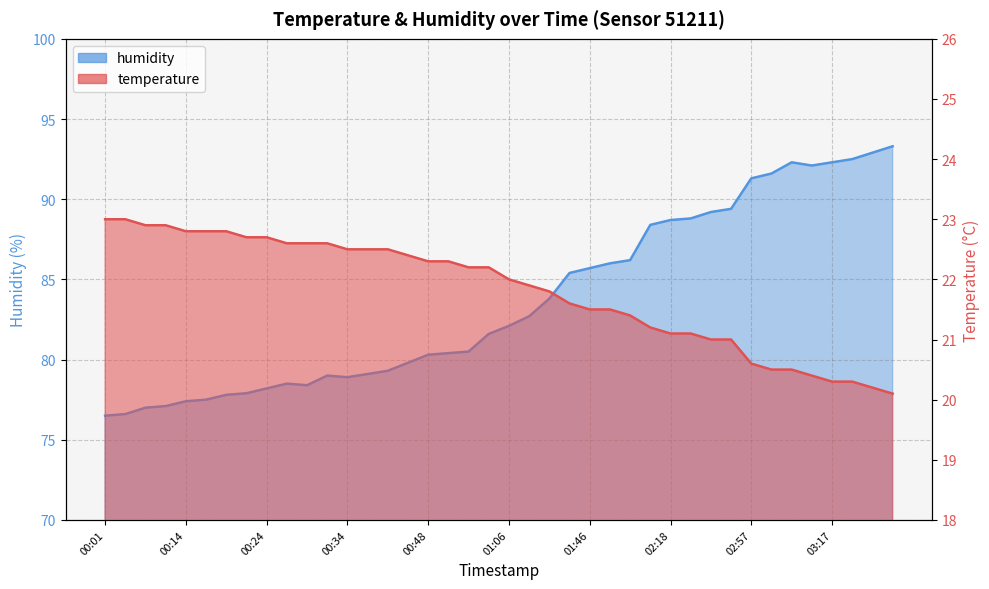

How many lines are shown in the chart?

2